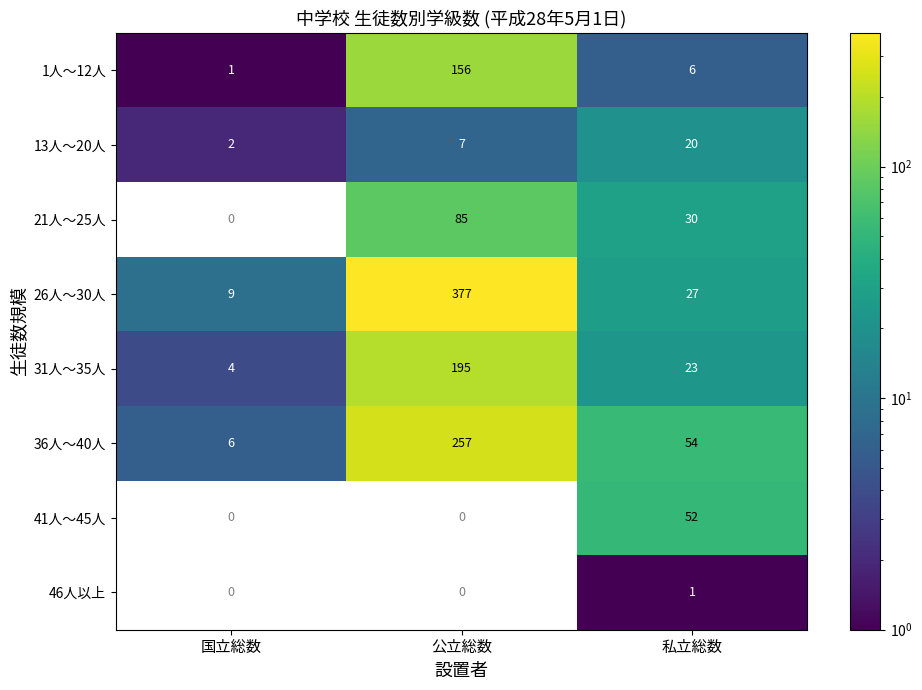

Is it true that 26人～30人 equals 27 at 私立総数?

True